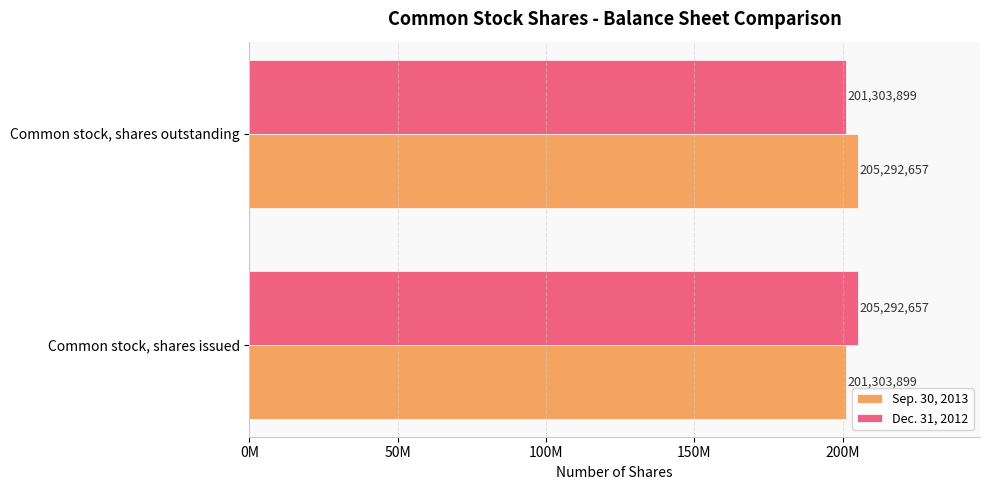

What are all the series names shown in the legend?

Sep. 30, 2013, Dec. 31, 2012